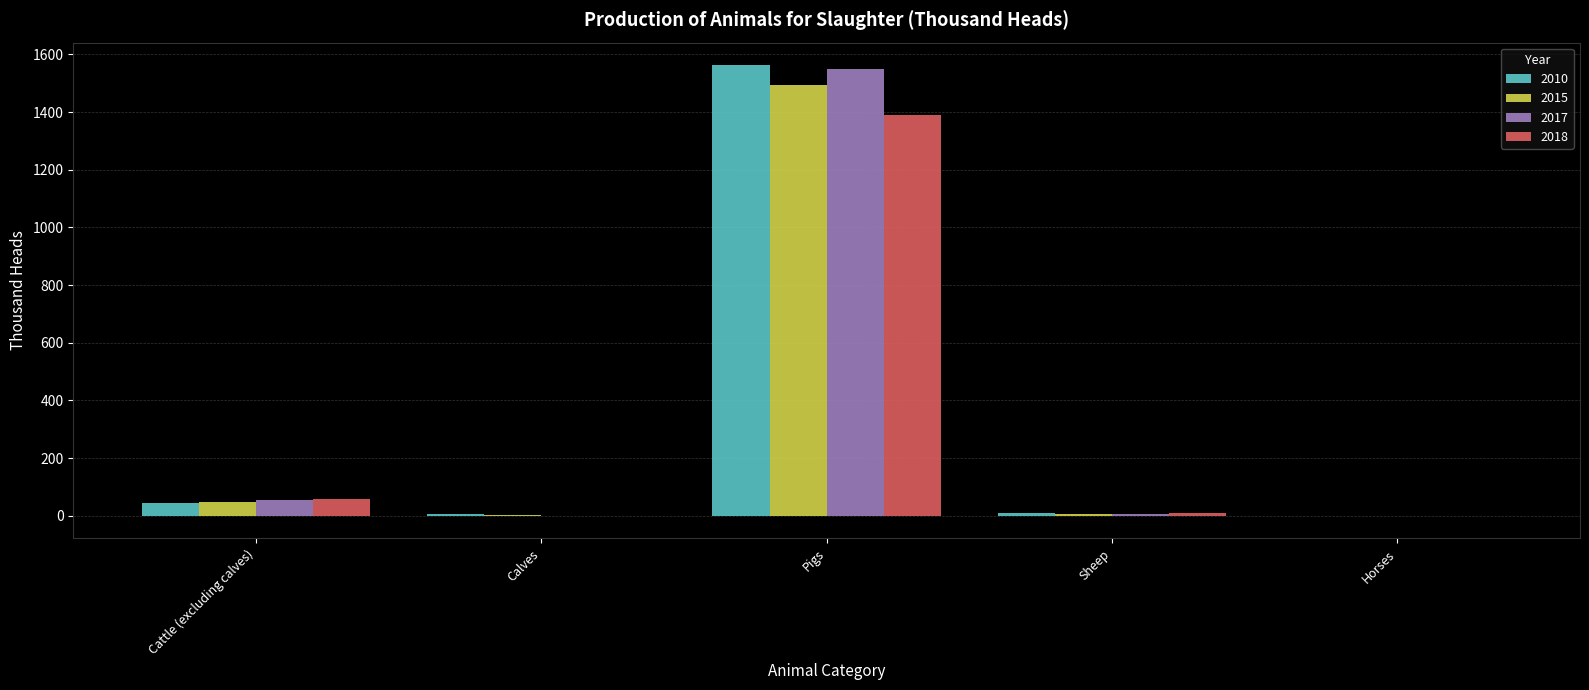

Is the value of 2018 at Pigs greater than the value of 2010 at Cattle (excluding calves)?

Yes